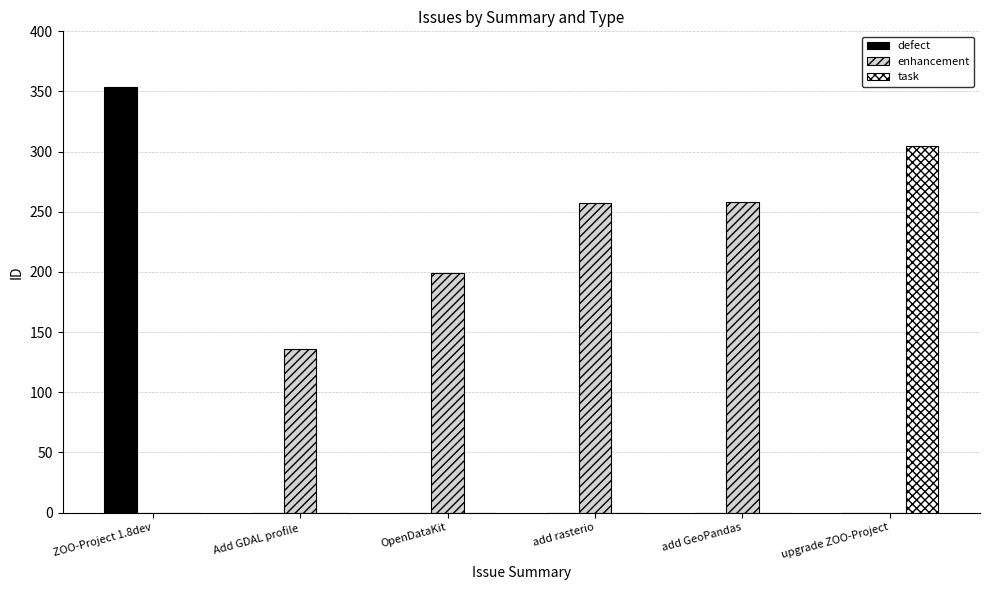

At which label does task reach its peak?

upgrade ZOO-Project